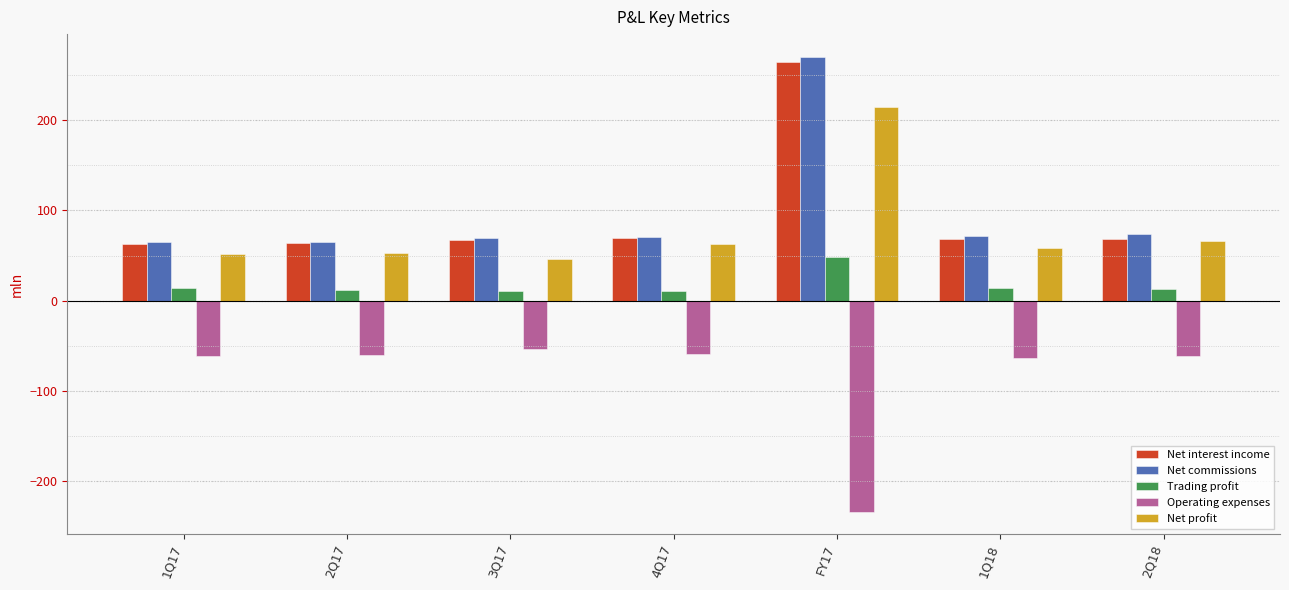

What is the difference between the maximum and minimum values in the Net commissions series?

205.4